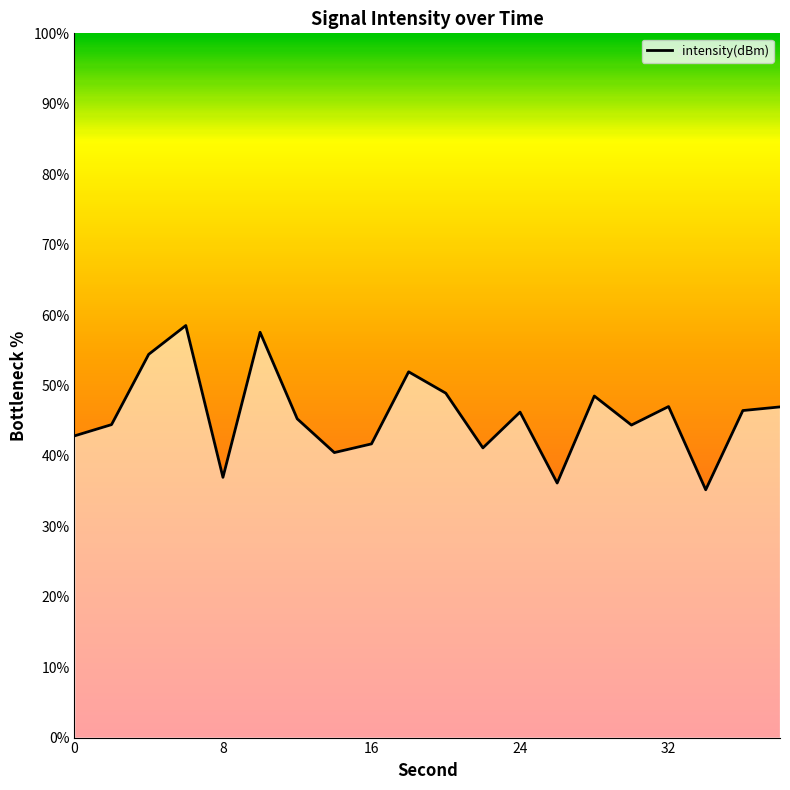

What is the difference between the maximum and minimum values?

23.3